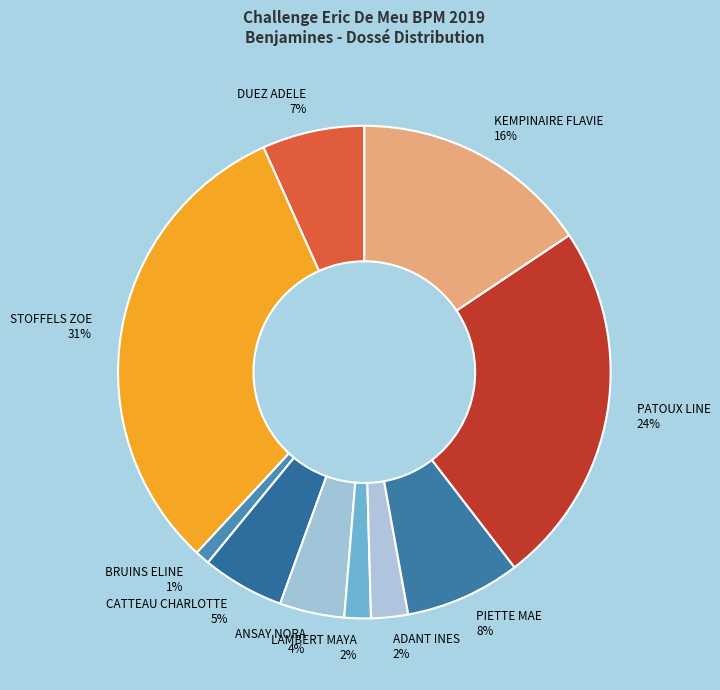

To the nearest percent, what is the combined percentage of PIETTE MAE and BRUINS ELINE?

9%